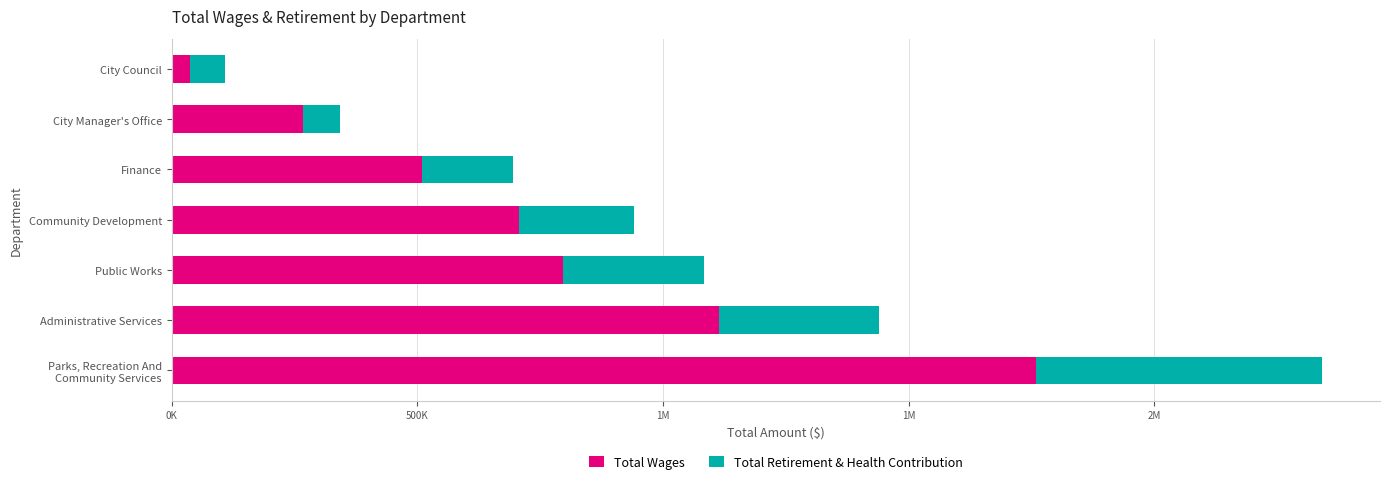

What are all the series names shown in the legend?

Total Wages, Total Retirement & Health Contribution